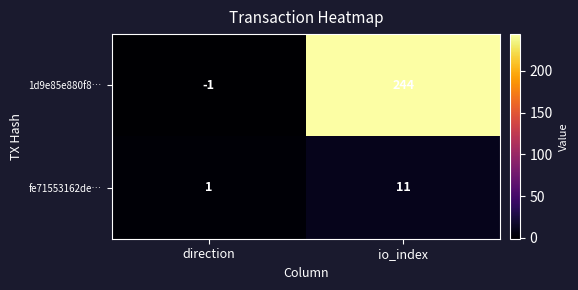

List the series in order of their peak value, highest first.

1d9e85e880f8…, fe71553162de…